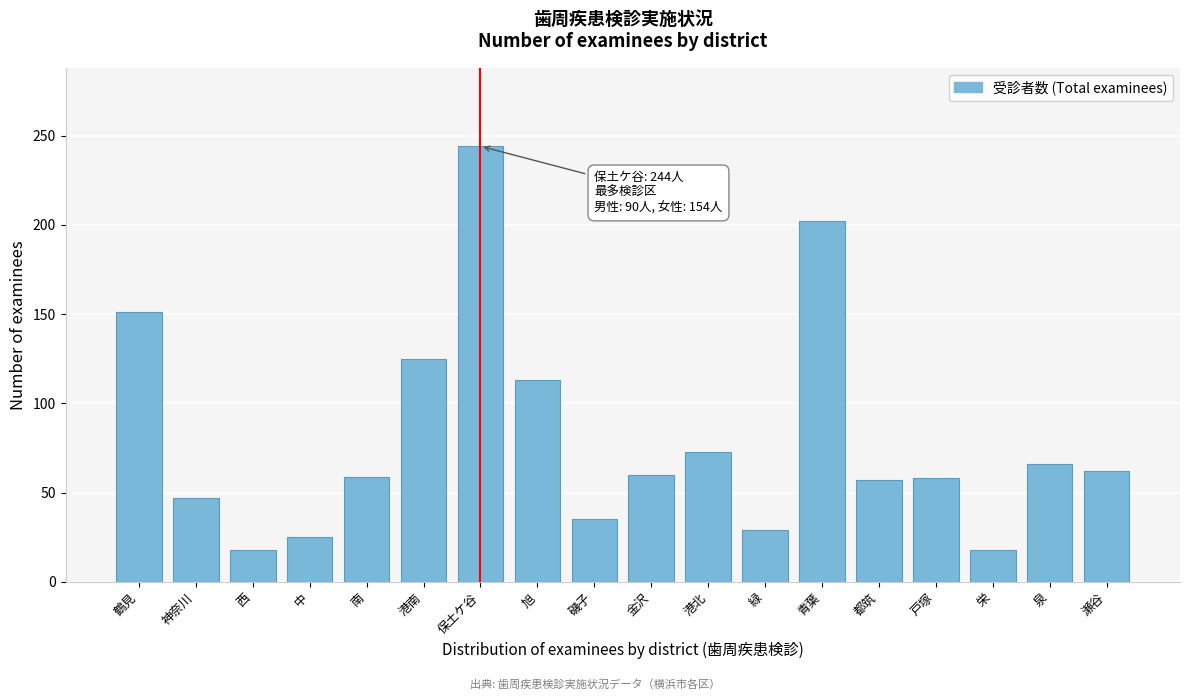

What position from the right is 青葉?

6